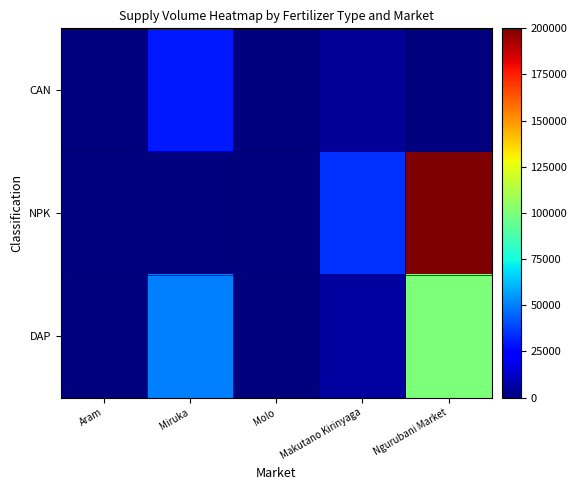

At how many categories does at least one series exceed 12906?

3